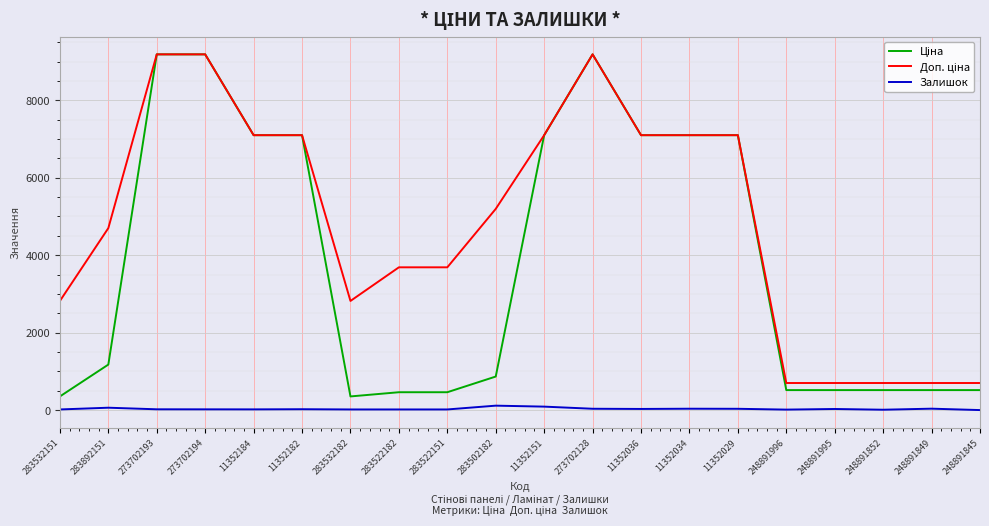

Is it true that Залишок equals 12.0 at 248891996?

True